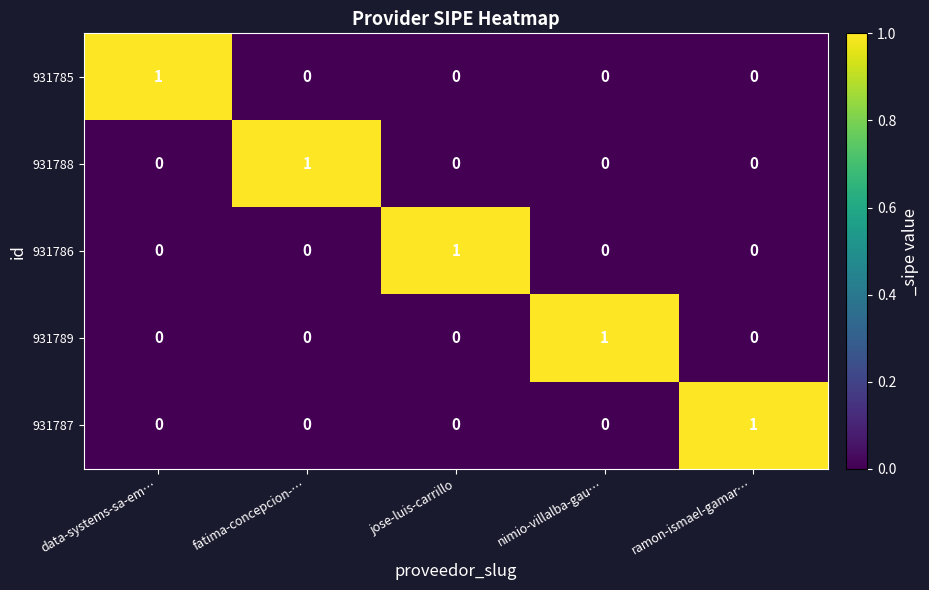

At how many categories does at least one series exceed 0?

5